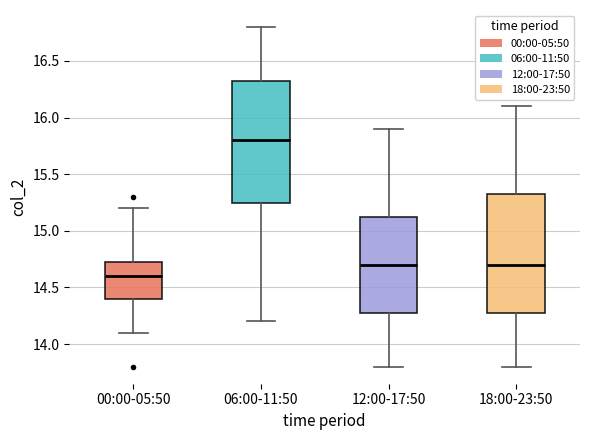

Reading left to right, transcribe this box plot: for each box, give where its median line is, the range the box spans, and where its two whiskers end, as read against the y-axis. The values are not printed on the chart, so give them approximately, as read against the axis.

00:00-05:50: median 14.60, box 14.40 to 14.75, whiskers 14.10 to 15.20
06:00-11:50: median 15.80, box 15.25 to 16.35, whiskers 14.20 to 16.80
12:00-17:50: median 14.70, box 14.30 to 15.15, whiskers 13.80 to 15.90
18:00-23:50: median 14.70, box 14.30 to 15.35, whiskers 13.80 to 16.10